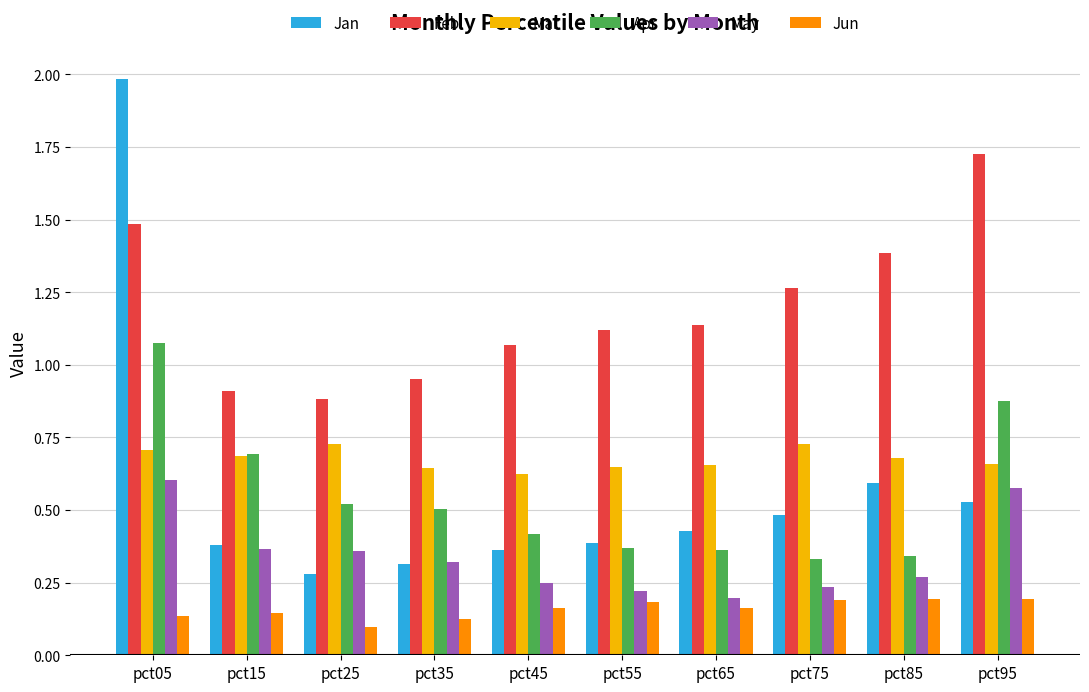

What is the sum of all Jan values?

5.7